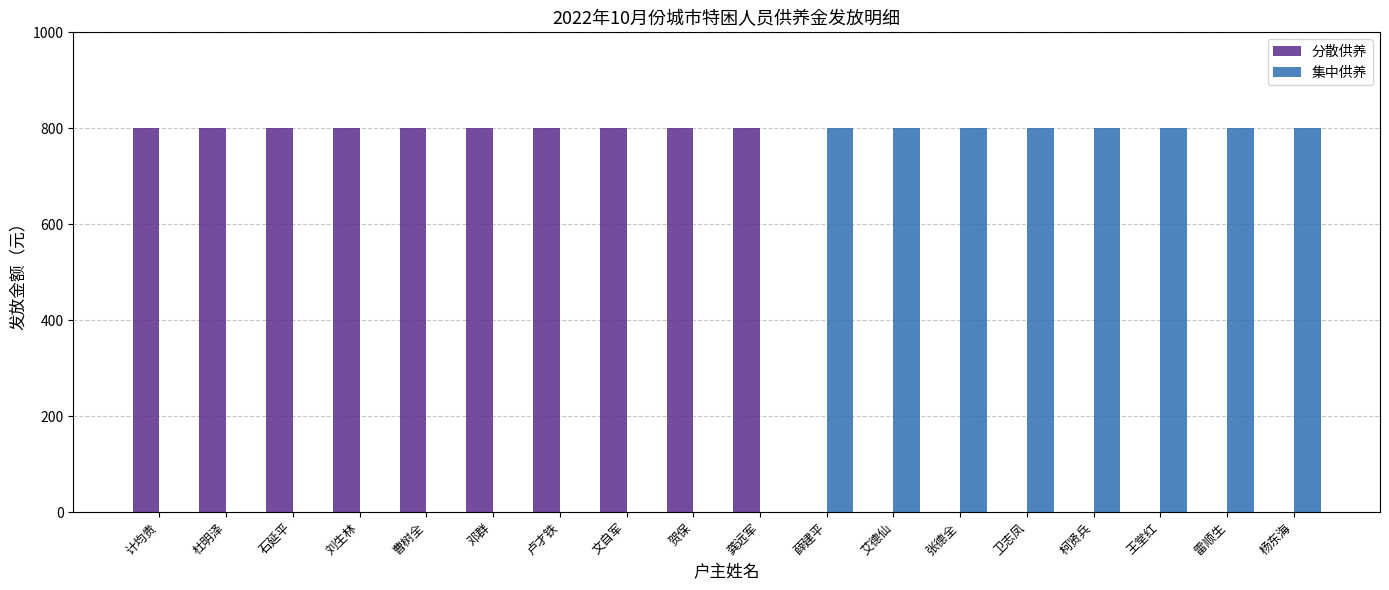

Which series has the largest total across all categories?

分散供养